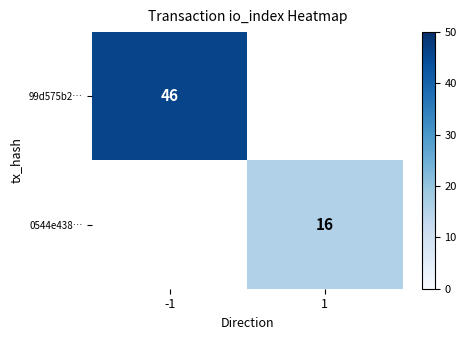

The 0544e438… series shows 26 at 1. True or false?

False